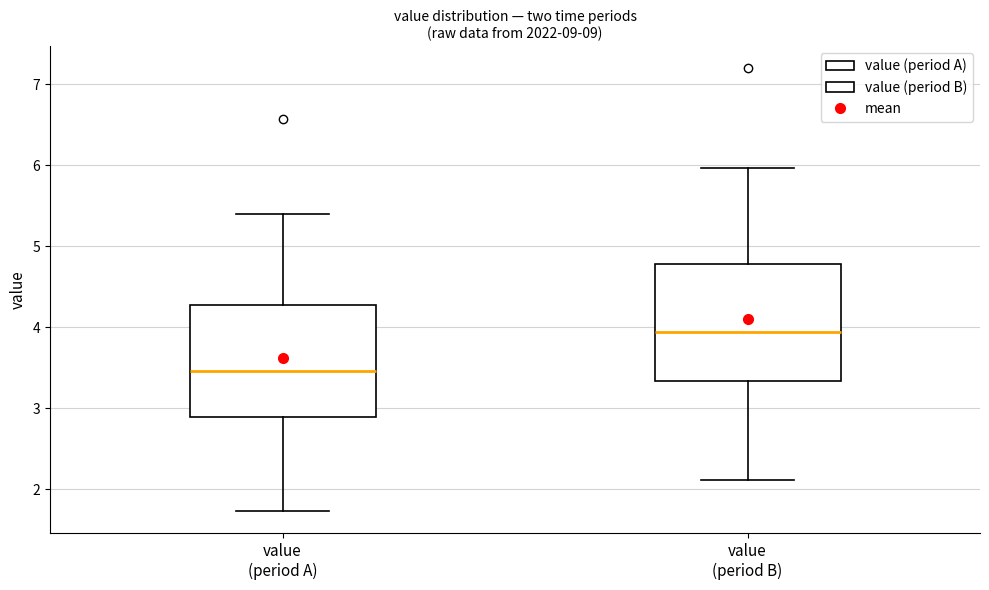

Reading left to right, read every box against the y-axis: the position of its median line, the range the box covers, and the ends of its whiskers. The values are not printed on the chart, so give them approximately, as read against the axis.

value (period A): median 3.5, box 2.9 to 4.3, whiskers 1.7 to 5.4
value (period B): median 3.9, box 3.3 to 4.8, whiskers 2.1 to 6.0